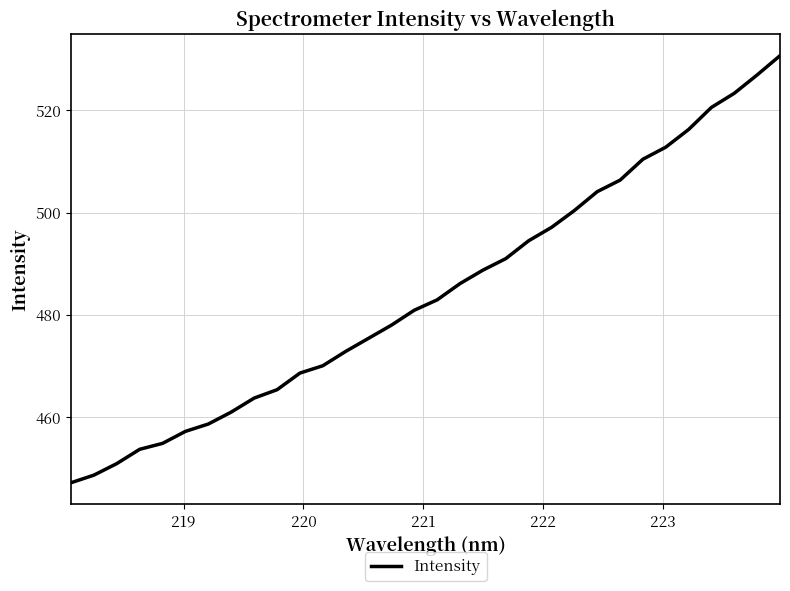

What is the greatest value displayed?

530.7